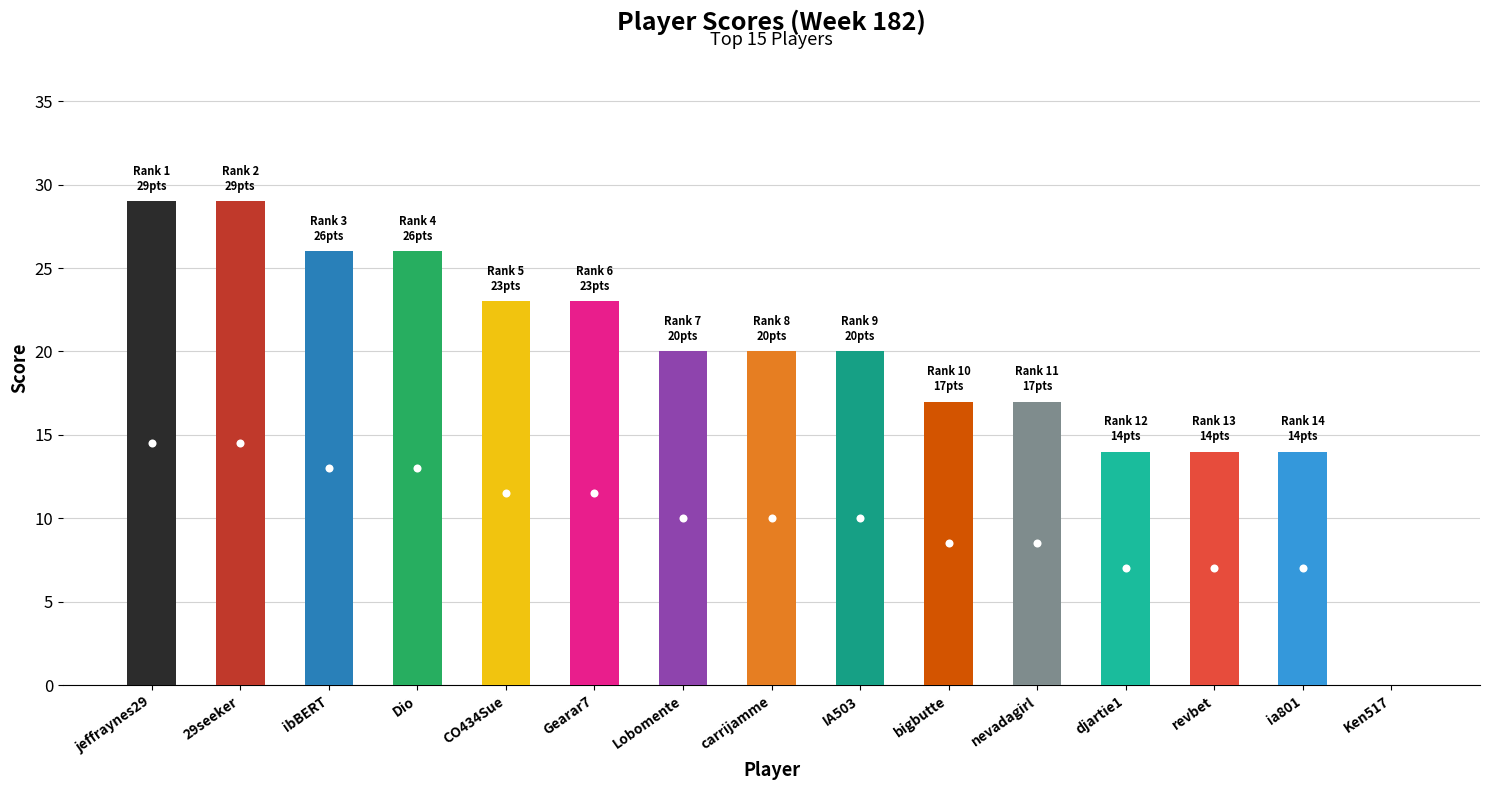

What is the sum of all values?

292